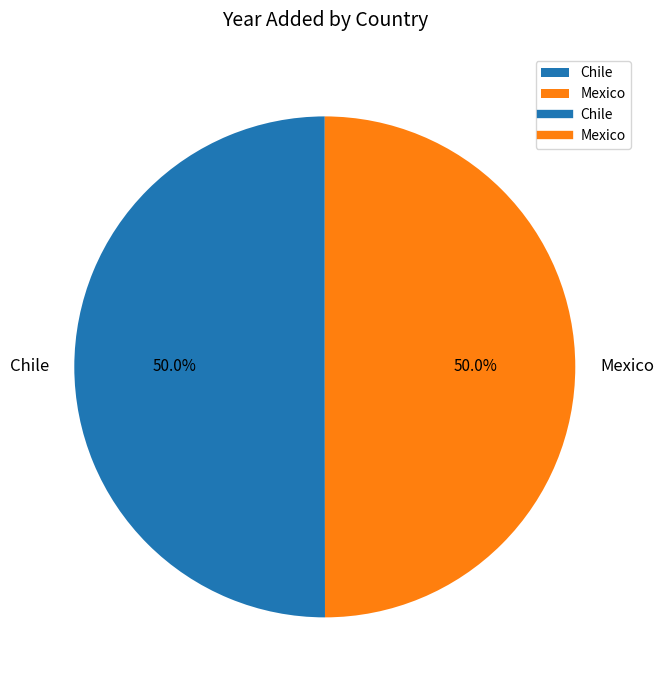

How much of the chart is everything except Mexico?

50.0%